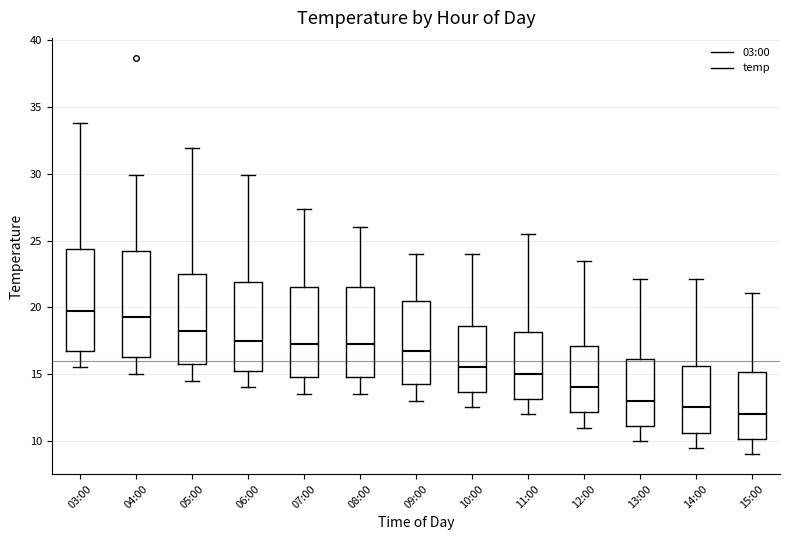

Where does the median line of the box for 06:00 sit on the y-axis? The values are not printed on the chart, so give them approximately, as read against the axis.

17.5